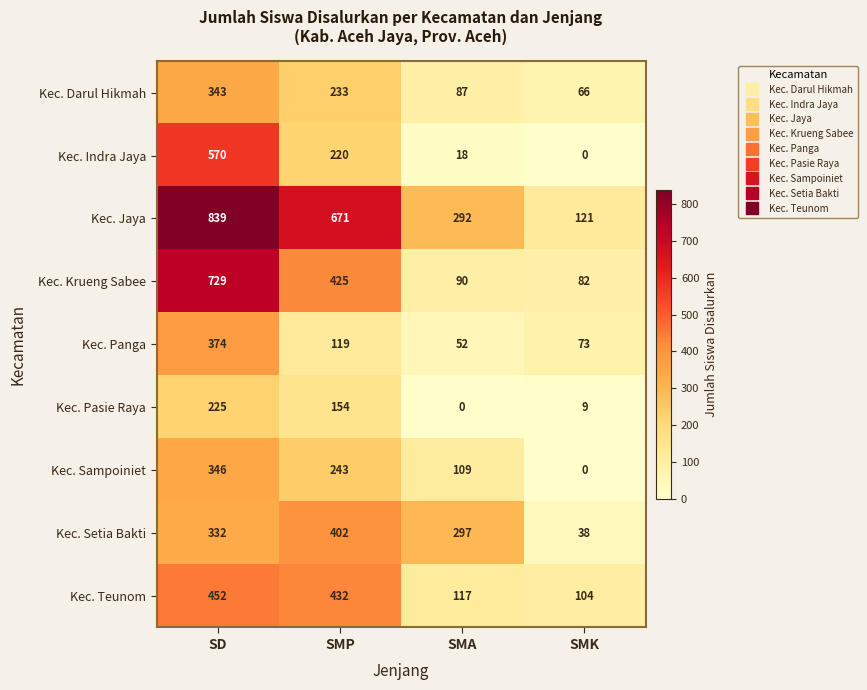

What is the difference between the highest and lowest values at SMK?

121